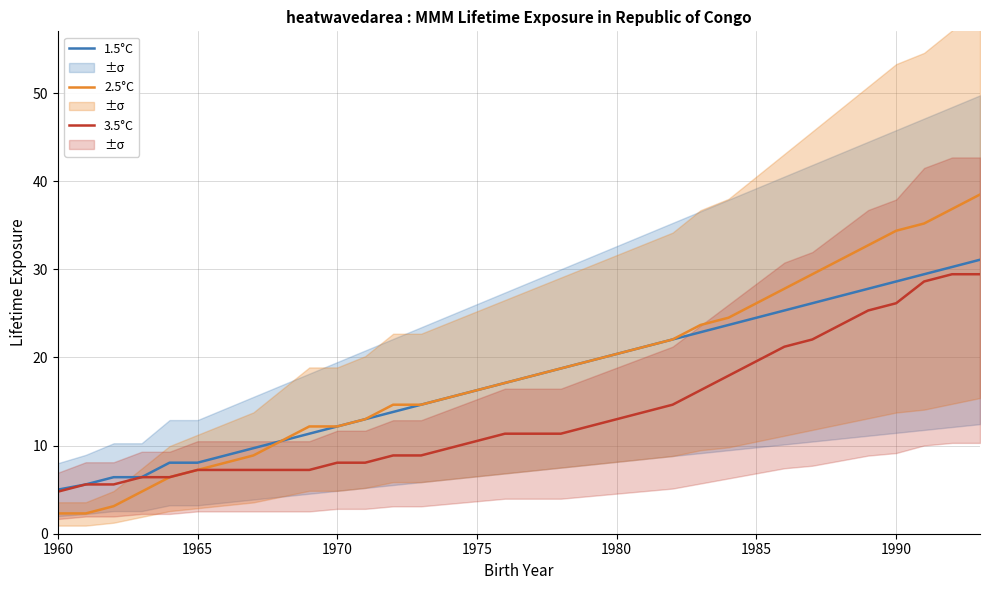

How many lines are shown in the chart?

3